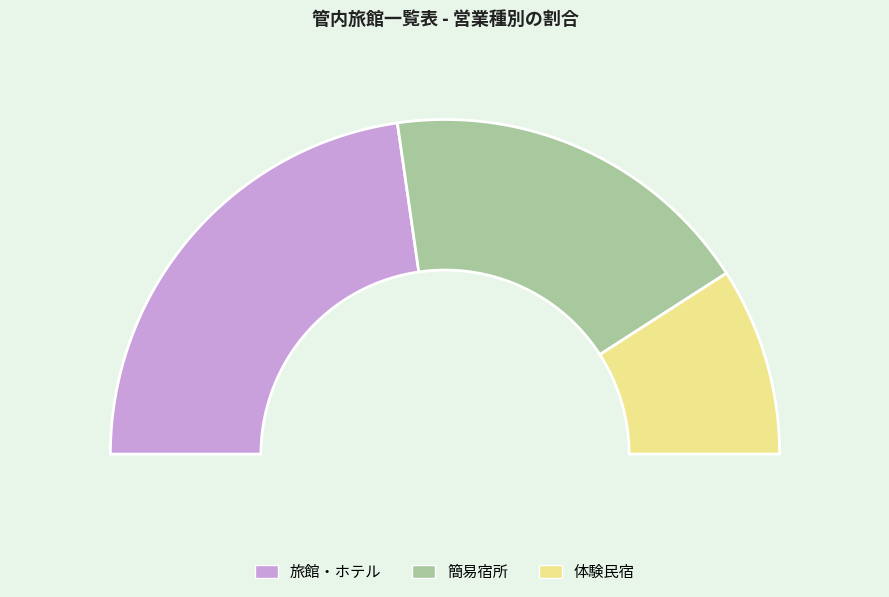

Is 旅館・ホテル the majority of the pie?

No